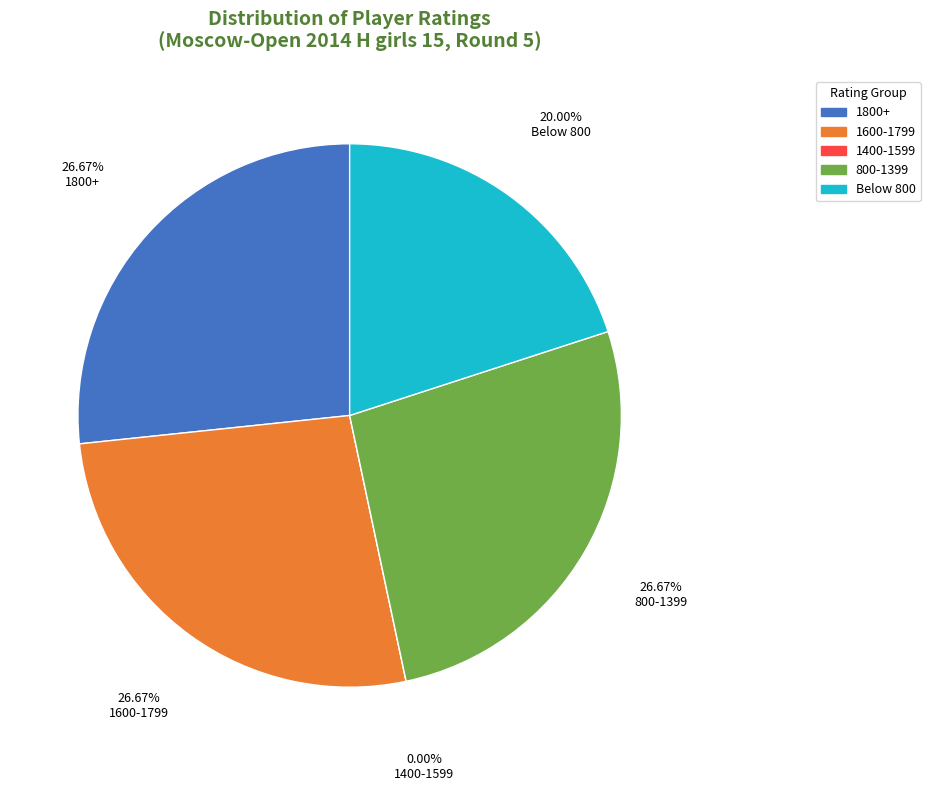

The Fortaleva Dariya slice represents 10% of the pie. True or false?

False